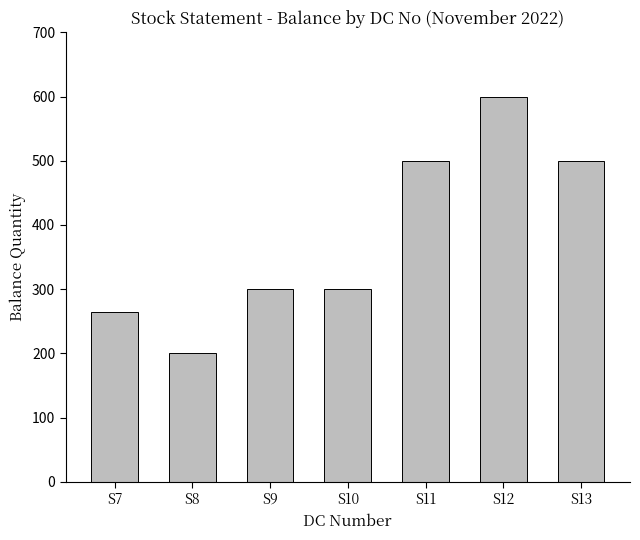

Is it true that the value at S10 is 103?

False